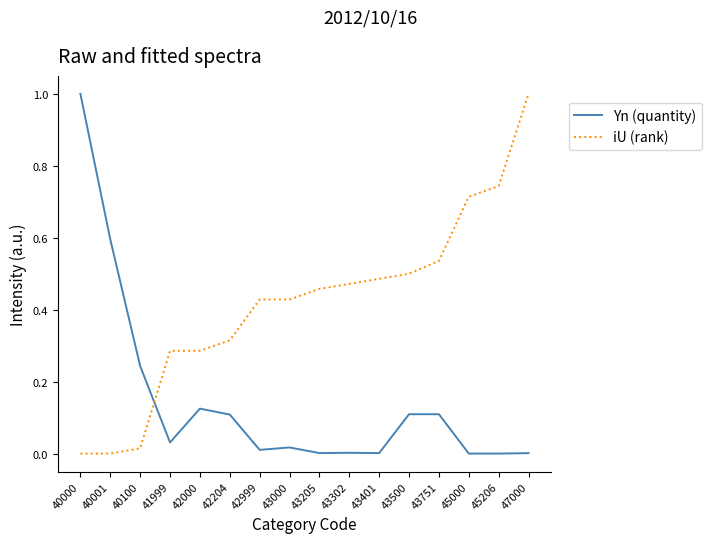

Where is the first local maximum for Yn (quantity)?

42000